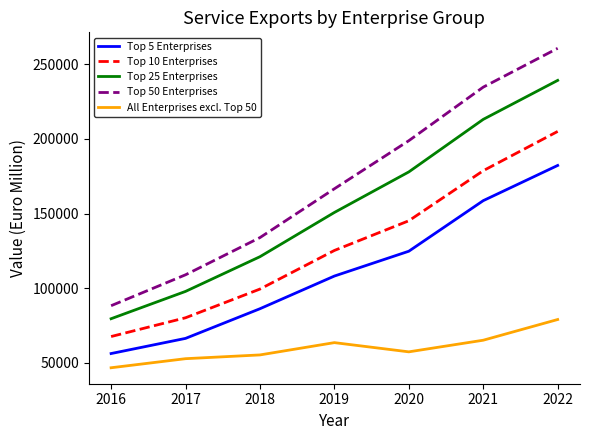

At how many categories does at least one series exceed 213644?

2